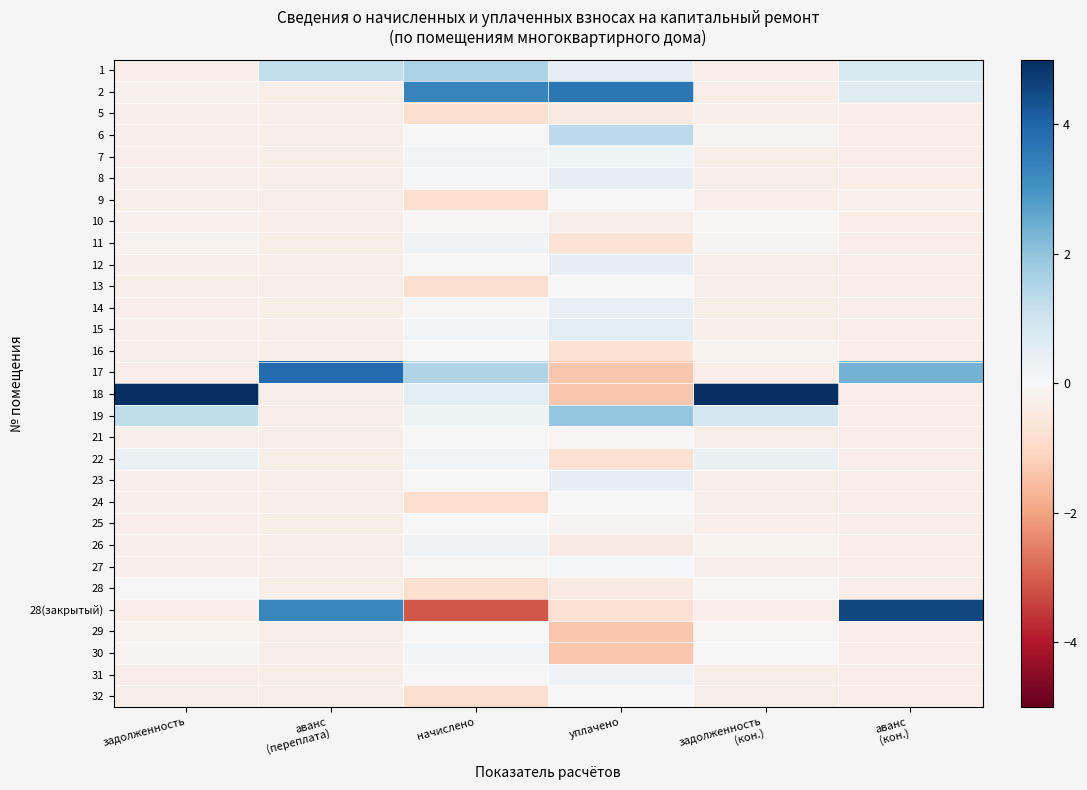

What is the spread (max minus min) of values at аванс
(переплата)?

4.2